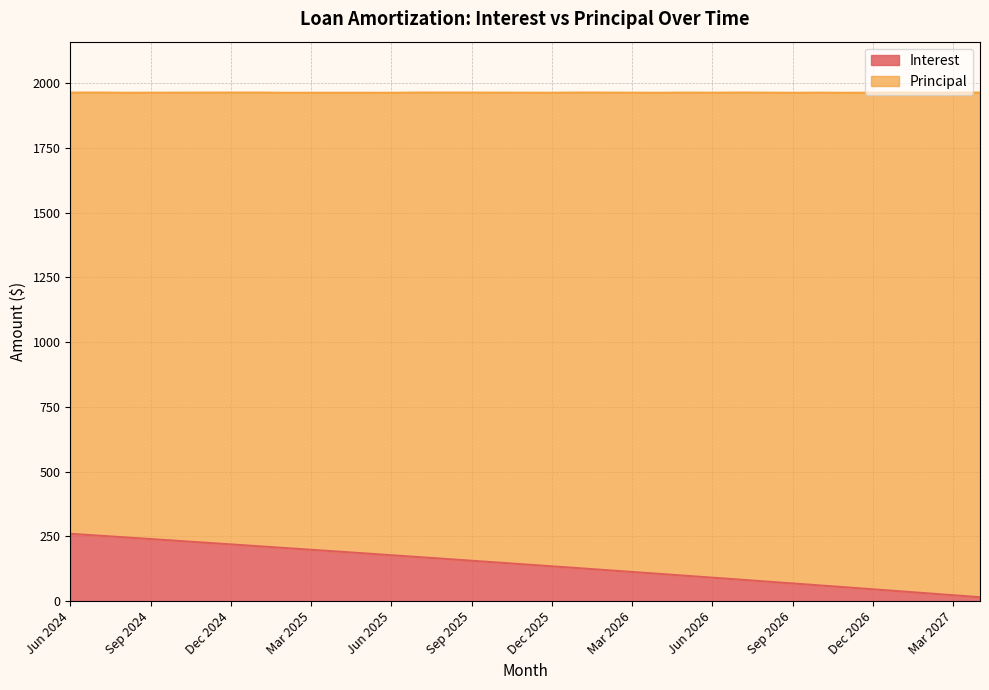

Does the chart have visible grid lines?

Yes